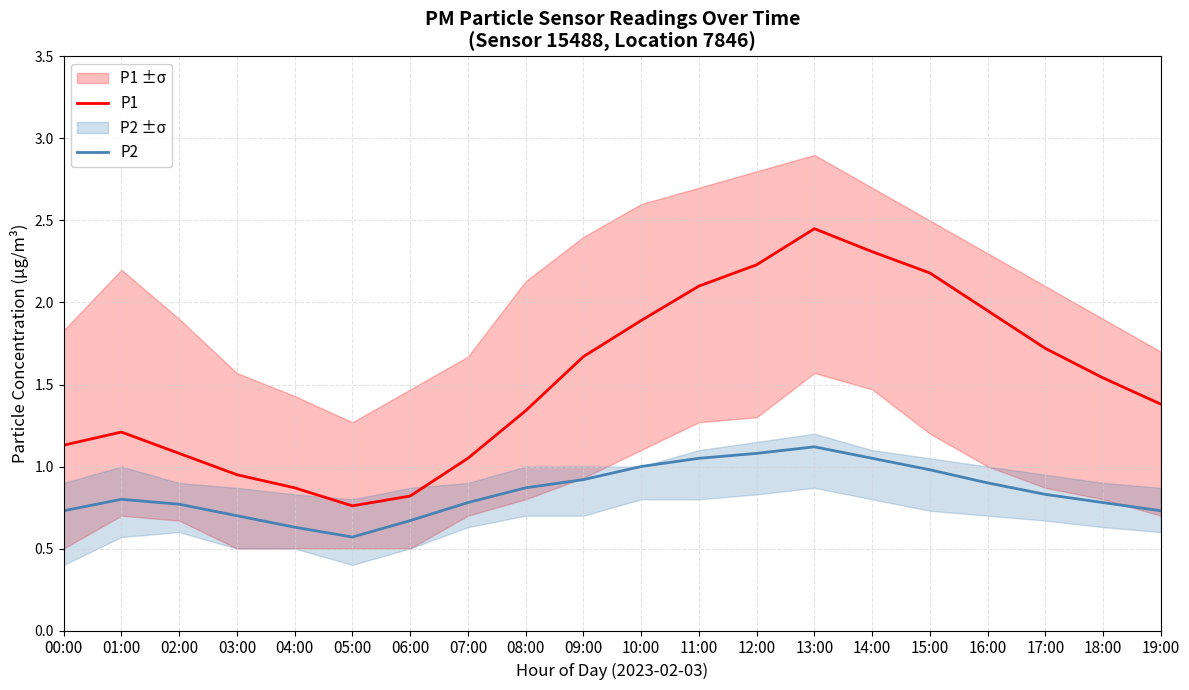

True or false: P1 has more than 2 points higher than both neighbors.

False